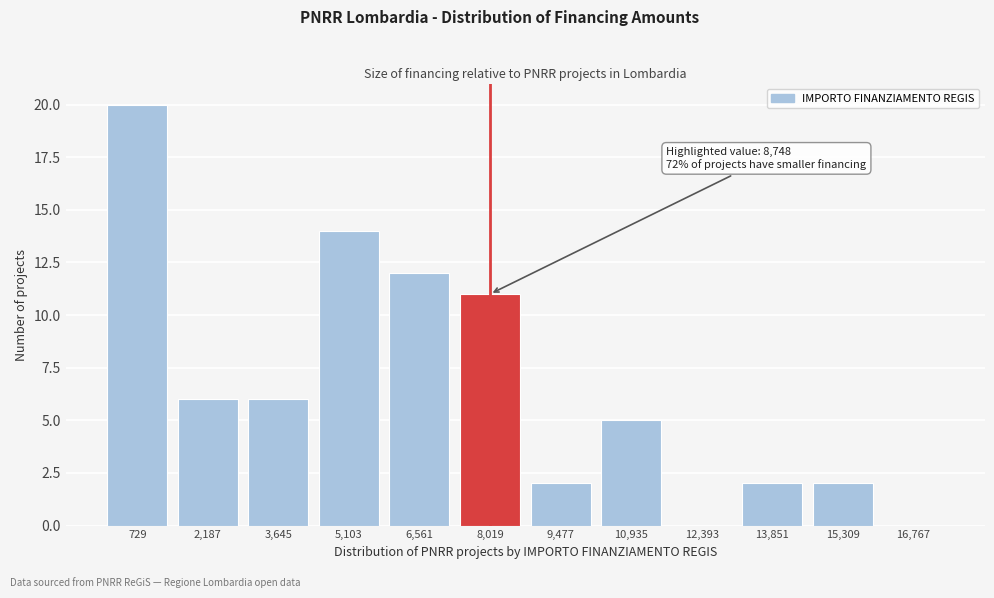

Reading left to right, list all the values displayed in this chart.

729=20	2,187=6	3,645=6	5,103=14	6,561=12	8,019=11	9,477=2	10,935=5	12,393=0	13,851=2	15,309=2	16,767=0